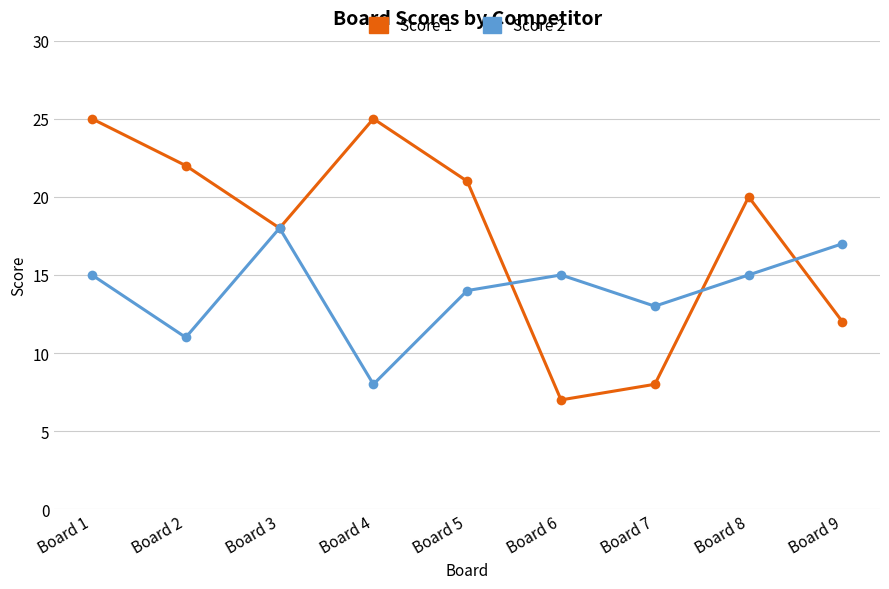

Which series changed the most between Board 1 and Board 9?

Score 1